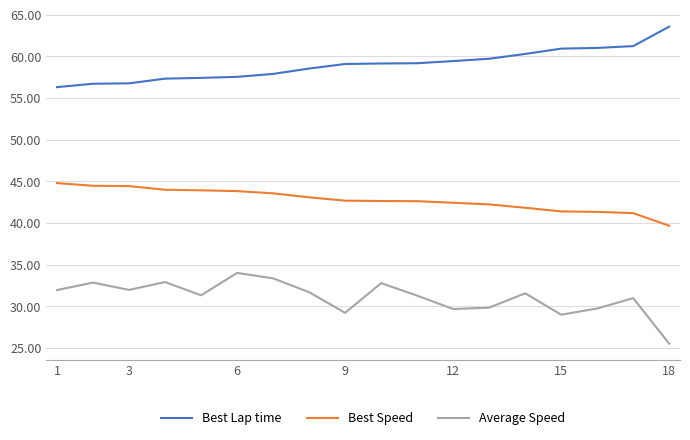

What is the greatest value displayed?

63.5